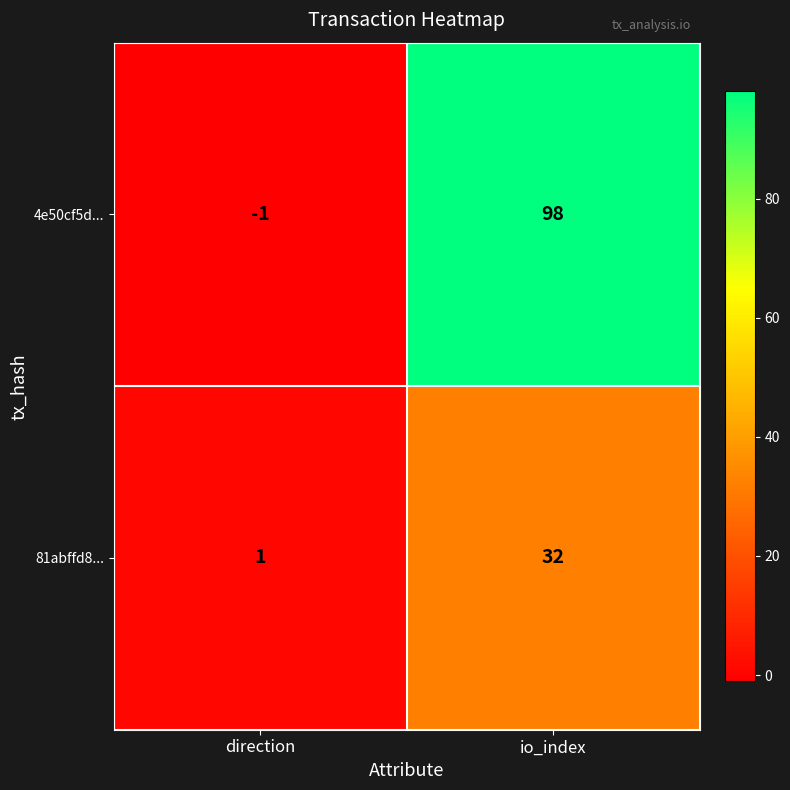

At which category does the chart reach its peak across all series?

io_index